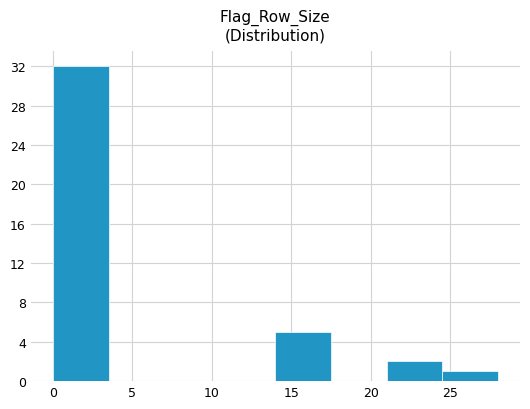

Reading left to right, transcribe this chart: for each bar, give the range it covers on the x-axis and its height. The values are not printed on the chart, so give them approximately, as read against the axis.

0.0 to 3.5: 32
3.5 to 7.0: 0
7.0 to 10.5: 0
10.5 to 14.0: 0
14.0 to 17.5: 5
17.5 to 21.0: 0
21.0 to 24.5: 2
24.5 to 28.0: 1